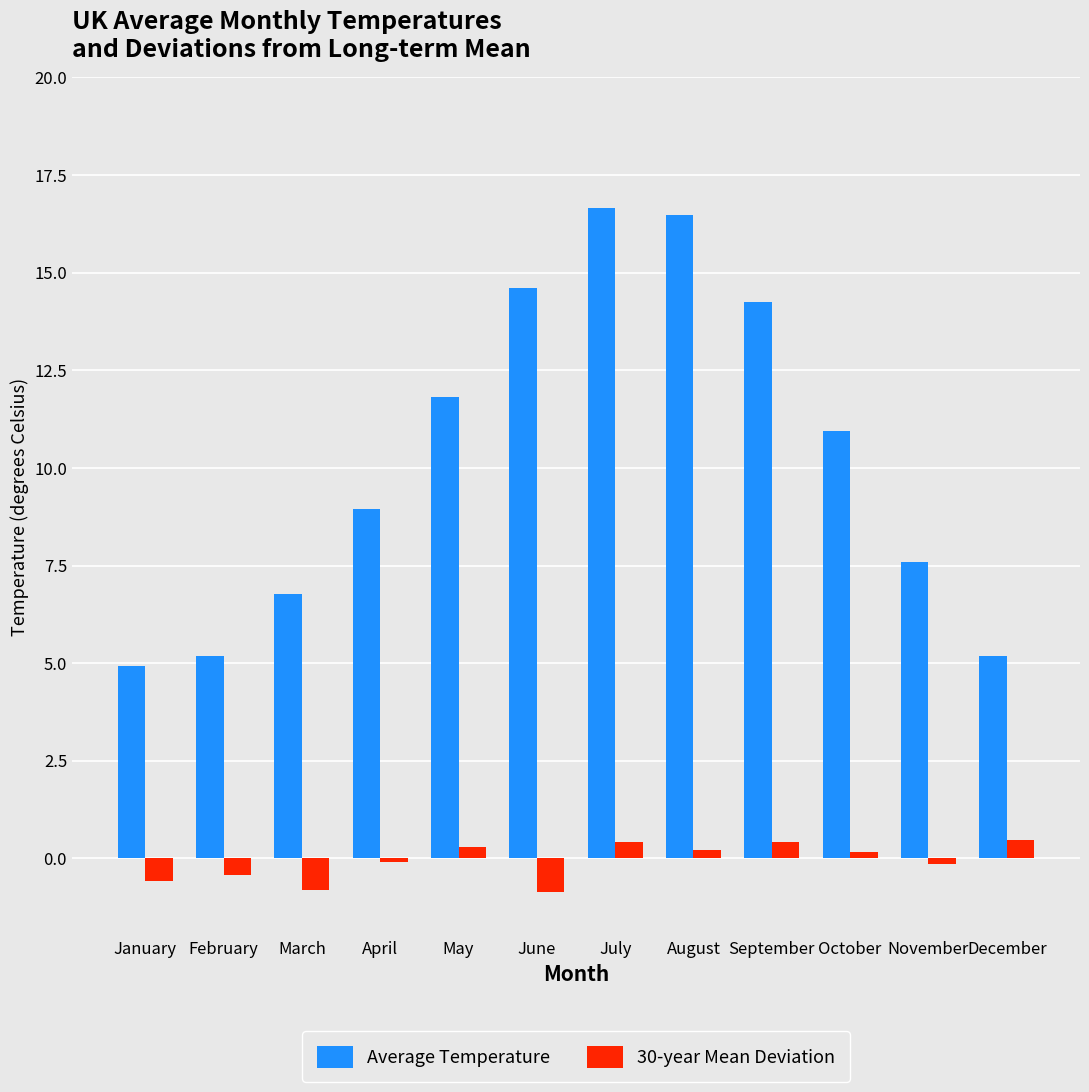

What is the difference between the maximum and minimum values in the 30-year Mean Deviation series?

1.3